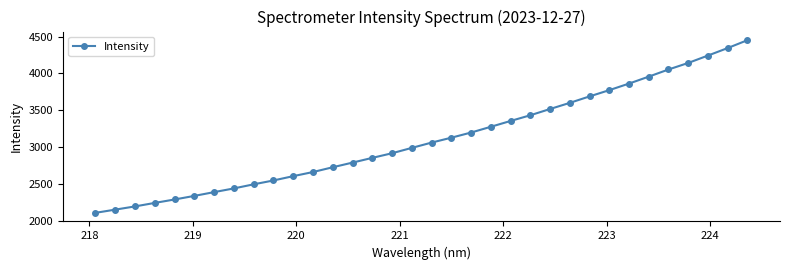

What is the value of the 25th point from the left?

3601.2